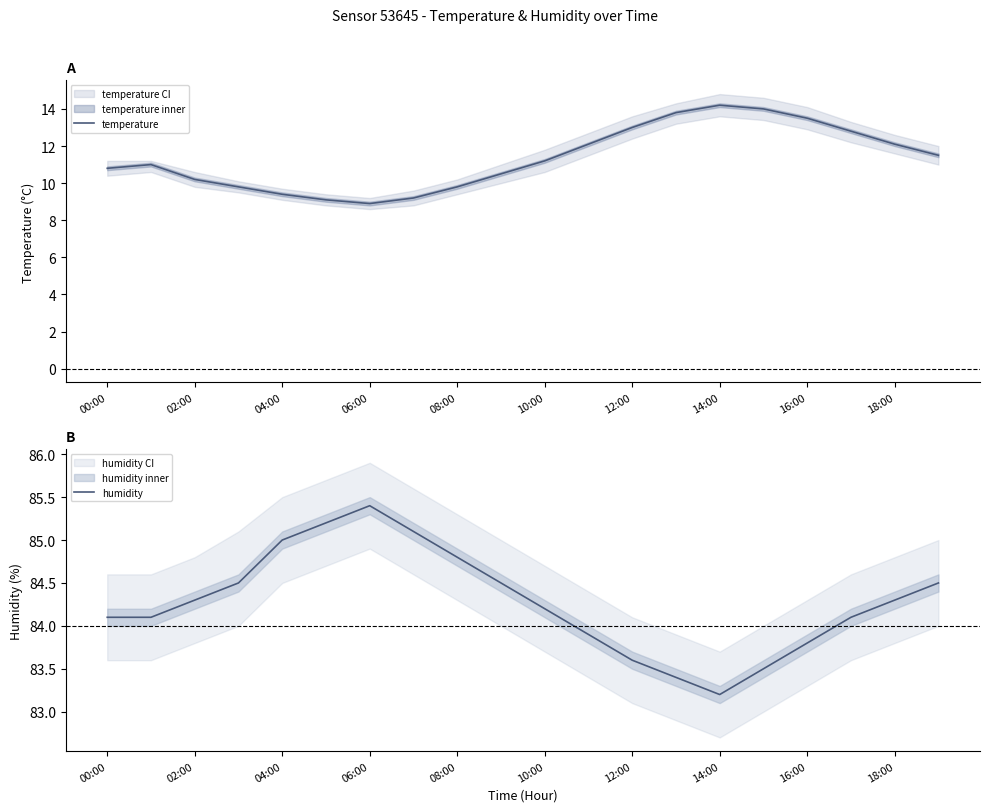

Is it true that temperature equals 15.0 at 02:00?

False